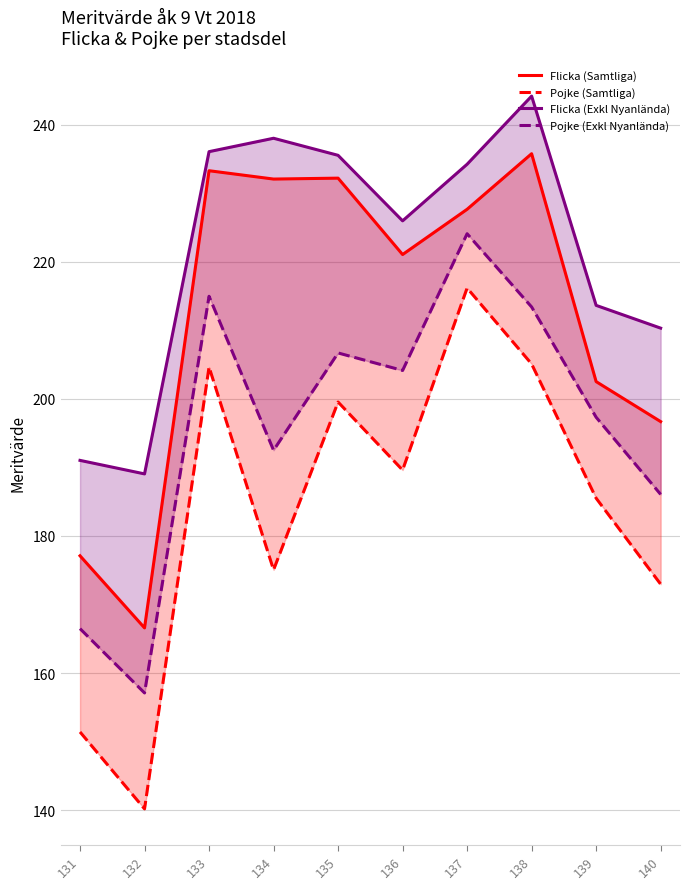

What are all the series names shown in the legend?

Flicka (Samtliga), Pojke (Samtliga), Flicka (Exkl Nyanlända), Pojke (Exkl Nyanlända)